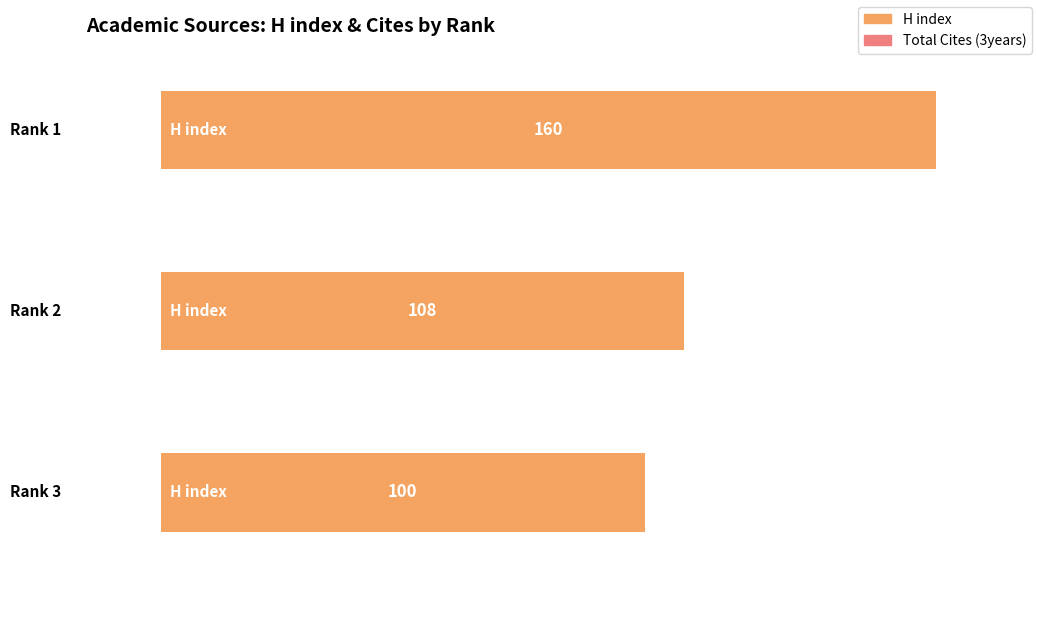

True or false: H index has a value of 100 at Rank 3.

True